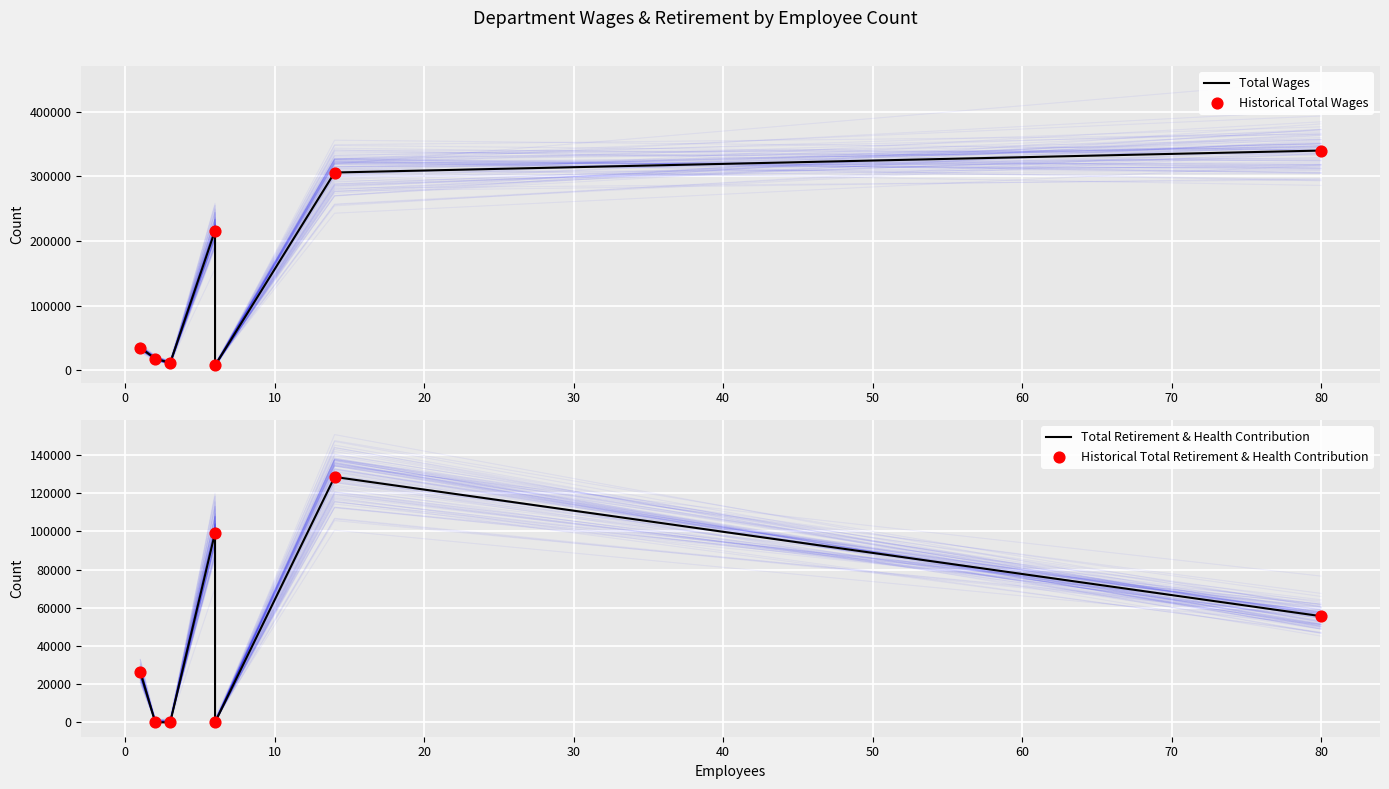

What are all the series names shown in the legend?

Total Wages, Historical Total Wages, Total Retirement & Health Contribution, Historical Total Retirement & Health Contribution